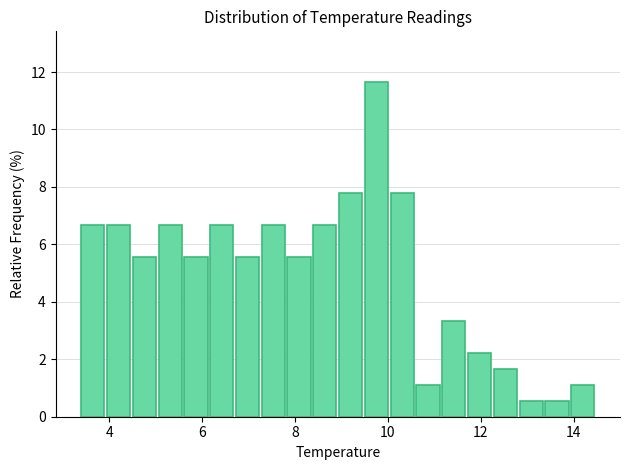

Around what value on the x-axis is the tallest bar? Give the approximate position of its centre, as read against the axis.

9.8